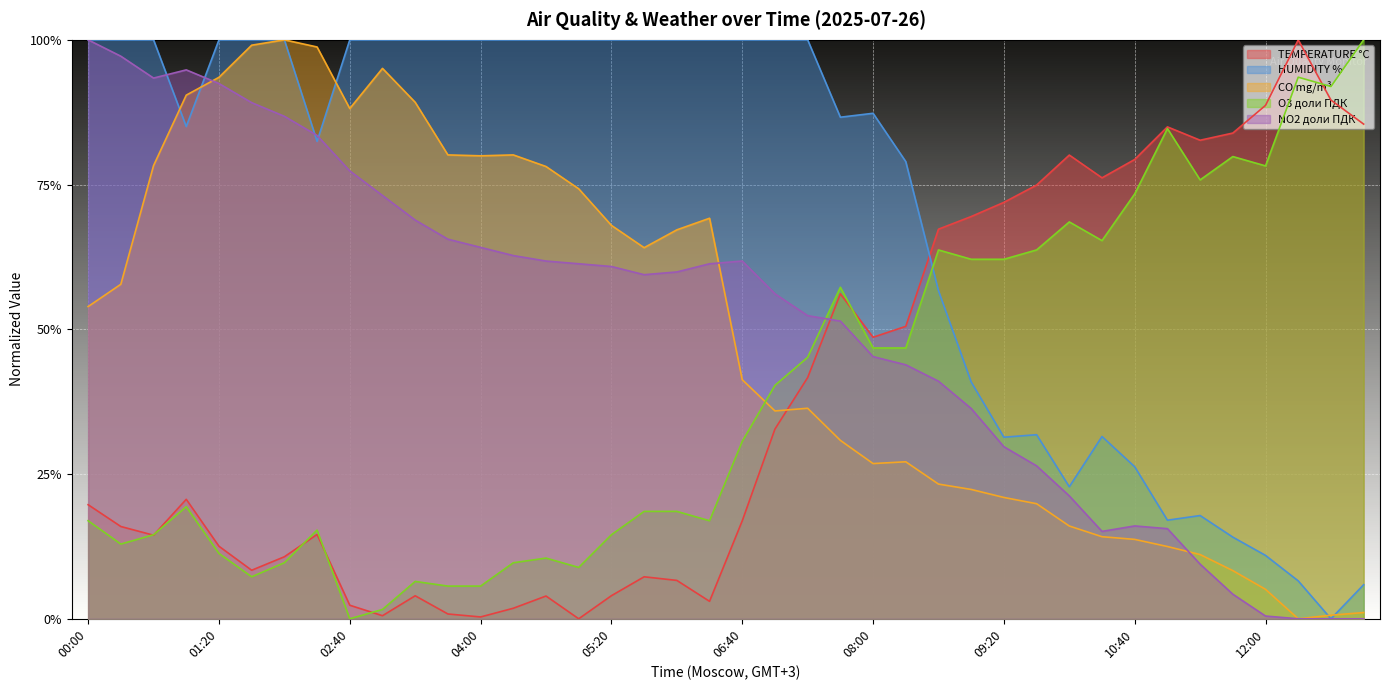

The CO mg/m³ series shows 0.1 at 08:00. True or false?

False